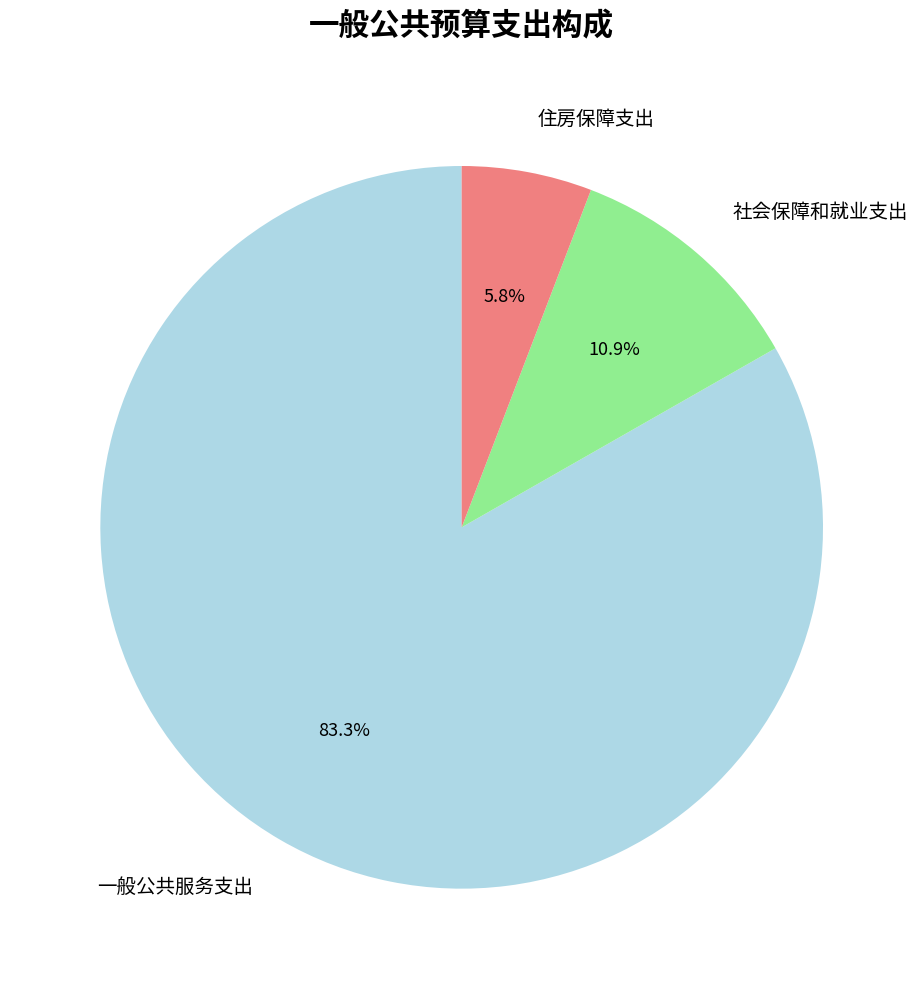

Which category accounts for the majority?

一般公共服务支出